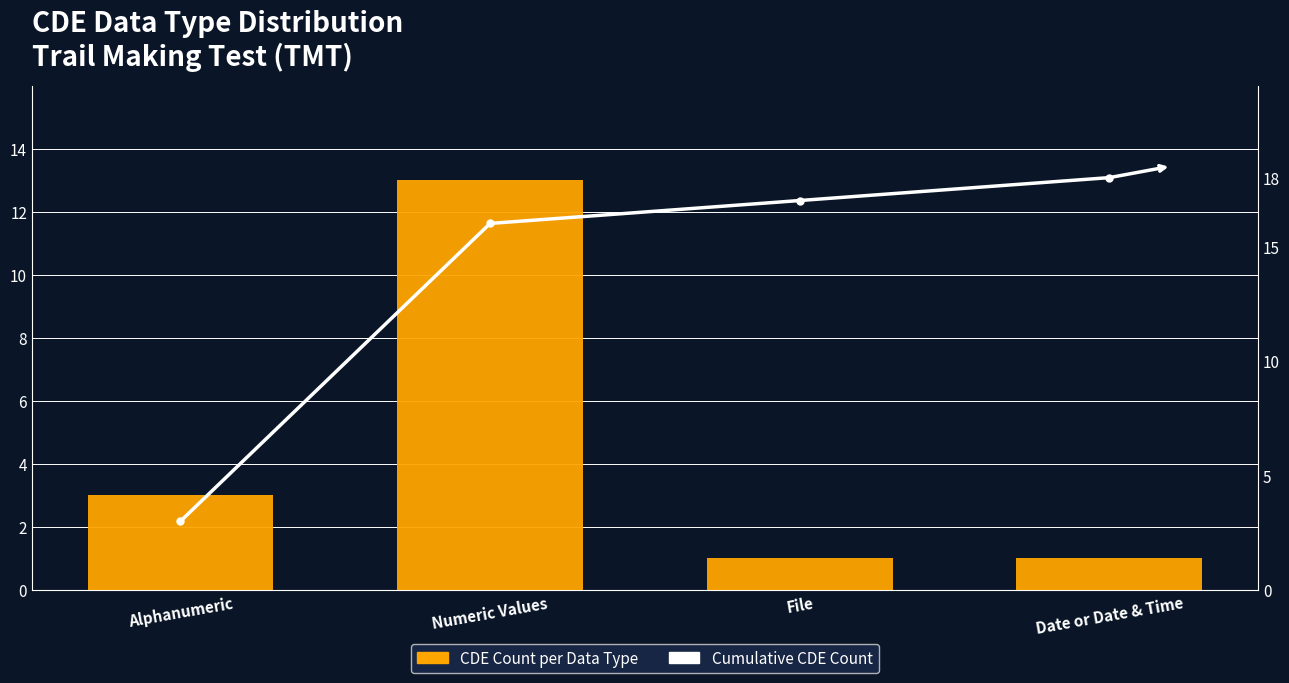

What is the value of the CDE Count per Data Type bar at the 4th from the left?

1